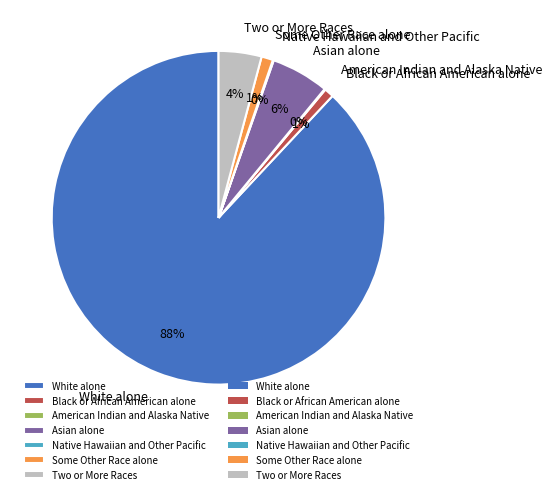

What percentage is the Some Other Race alone slice, to the nearest percent?

1%